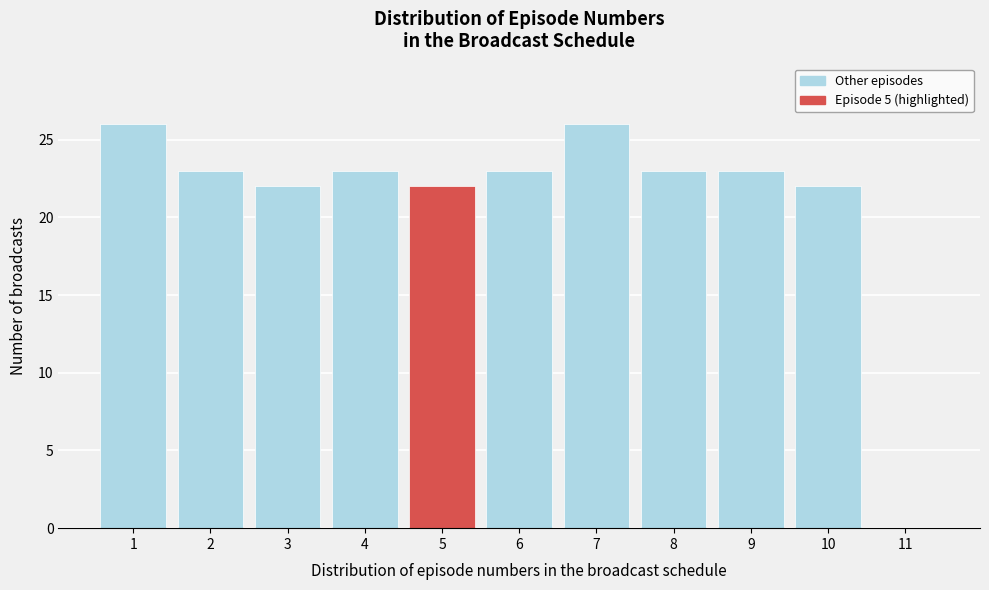

Reading left to right, extract all data points from this chart.

1=26	2=23	3=22	4=23	5=22	6=23	7=26	8=23	9=23	10=22	11=0